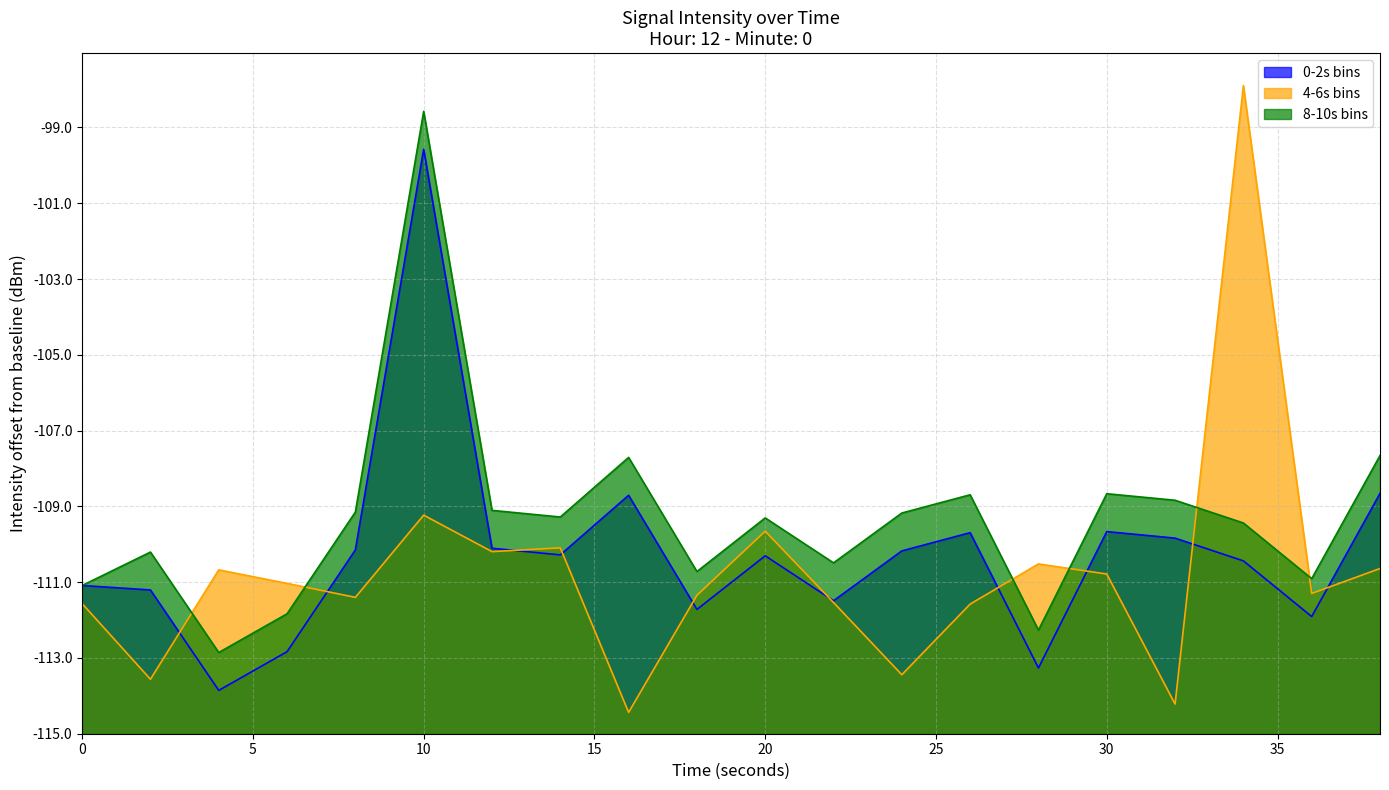

What is the difference between the highest and lowest values at 14?

1.0